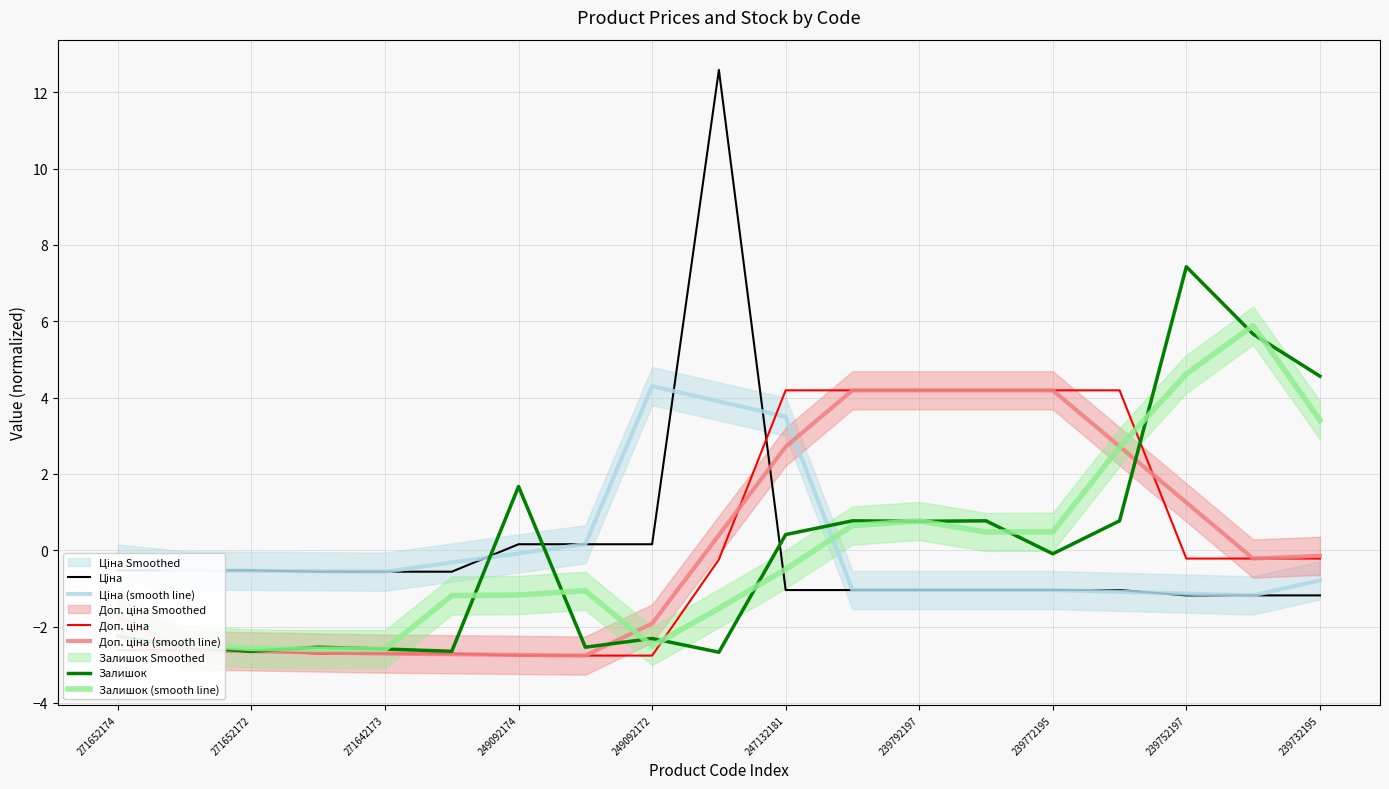

What is the highest value of the Залишок series?

7.4